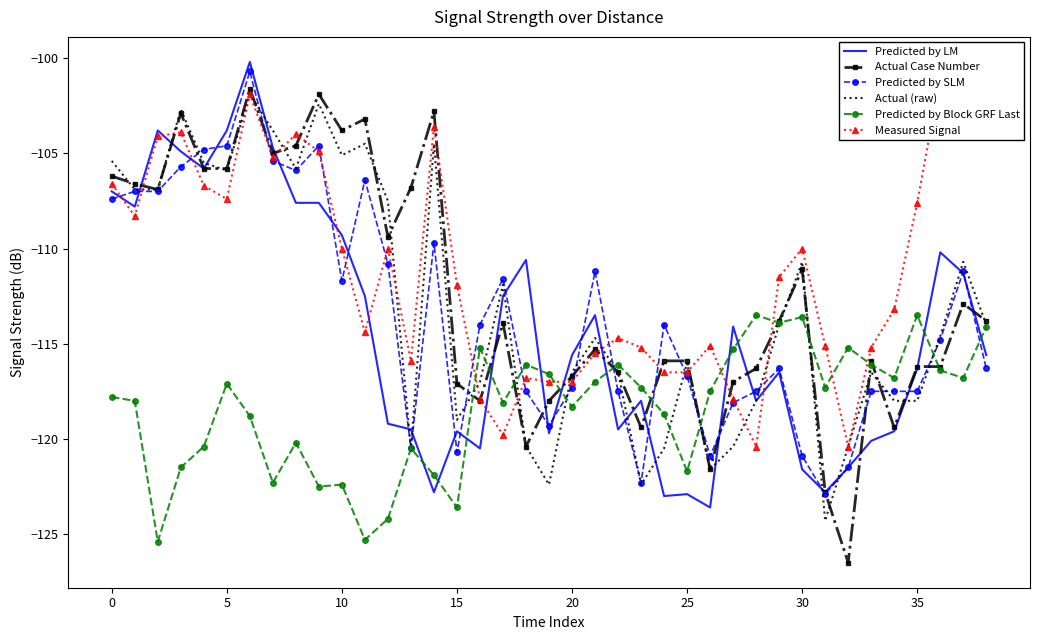

What value does the Predicted by LM series have at 10?

-109.3